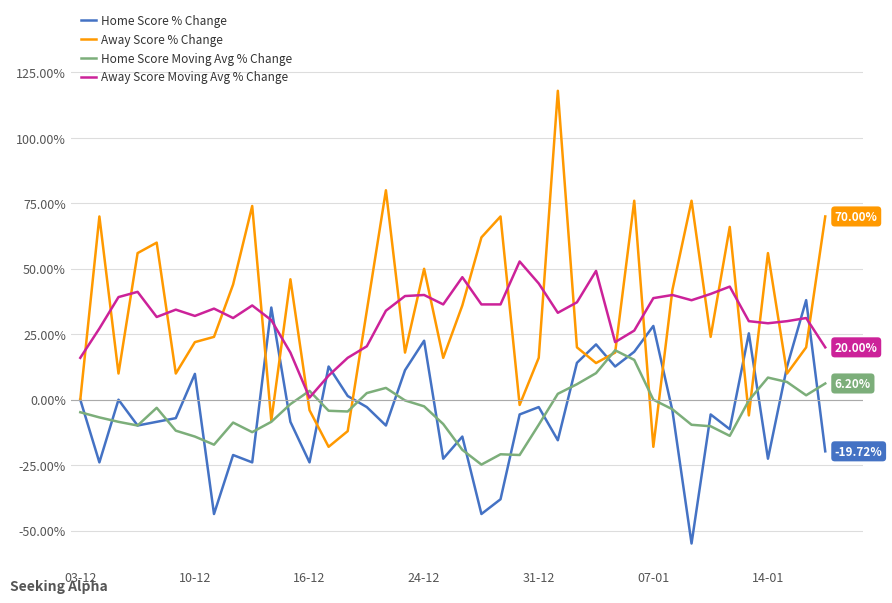

In Away Score Moving Avg % Change, how many points are higher than both neighbors (excluding endpoints)?

11